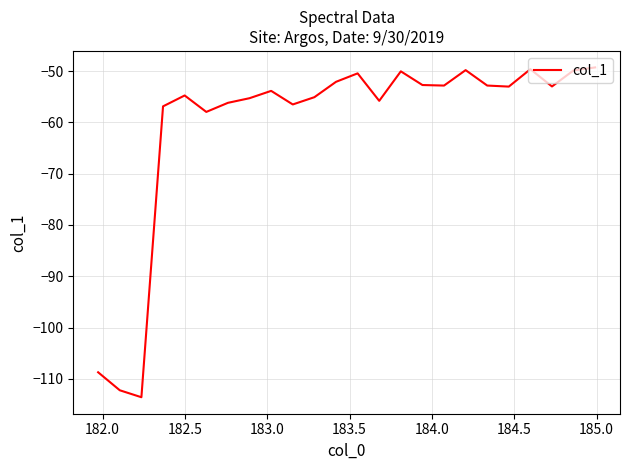

What is the maximum value shown in the chart?

-49.3